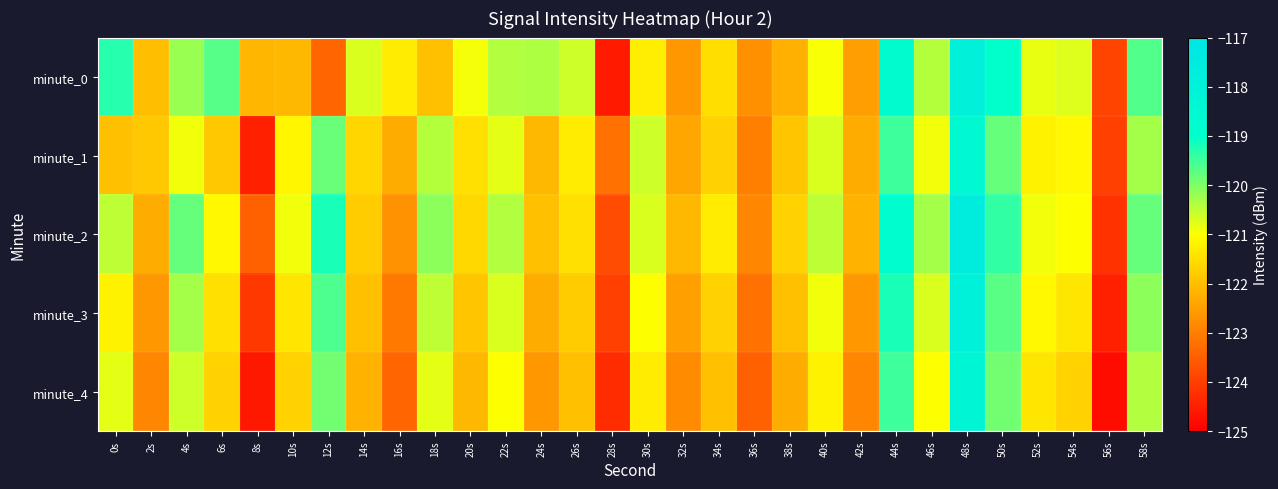

What is the total value across all series at 12s?

-601.9